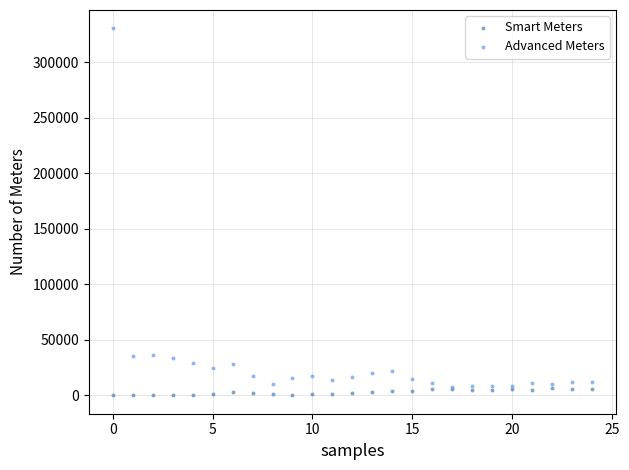

What are all the series names shown in the legend?

Smart Meters, Advanced Meters